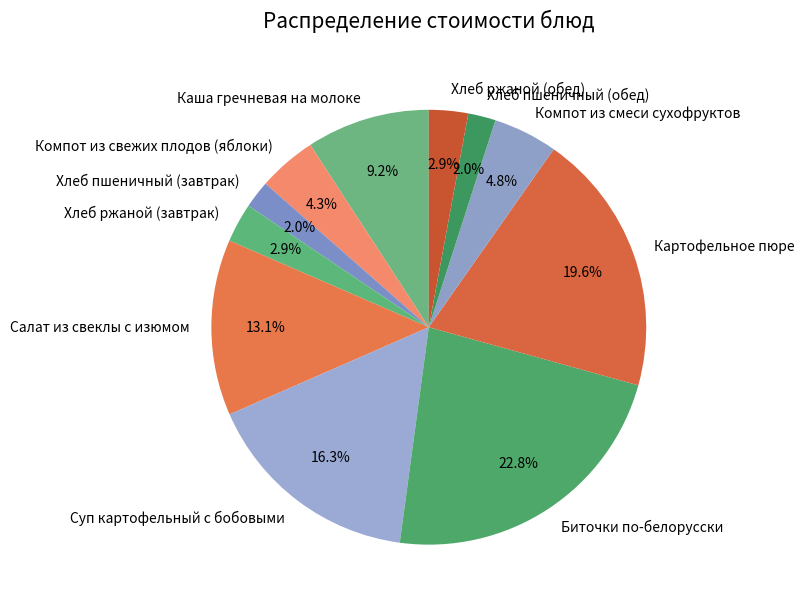

The Компот из свежих плодов (яблоки) slice represents 4% of the pie. True or false?

True